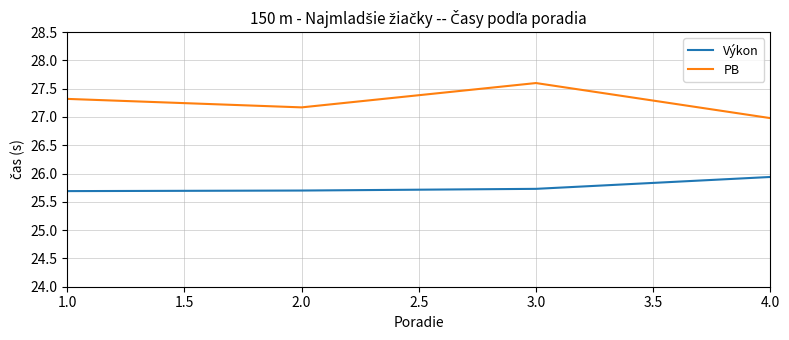

What is the difference between the maximum and second lowest values in the PB series?

0.4